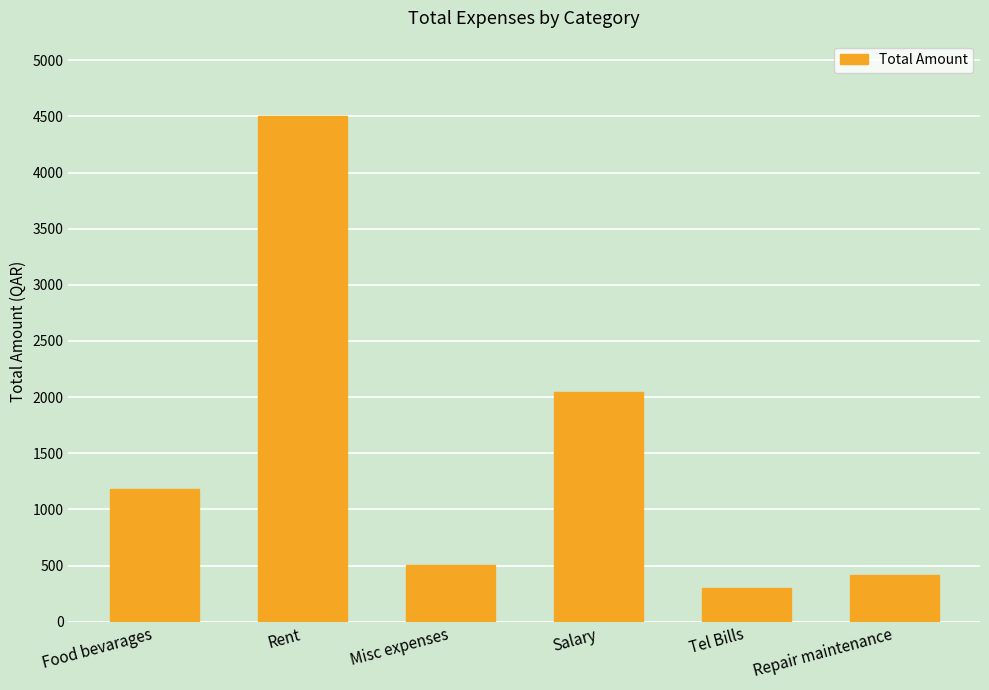

How many data points does each series have?

6